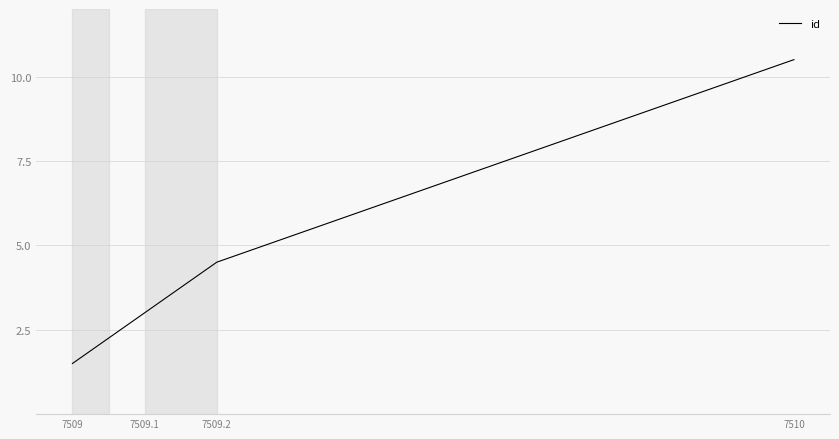

How many categories are shown in the chart?

4